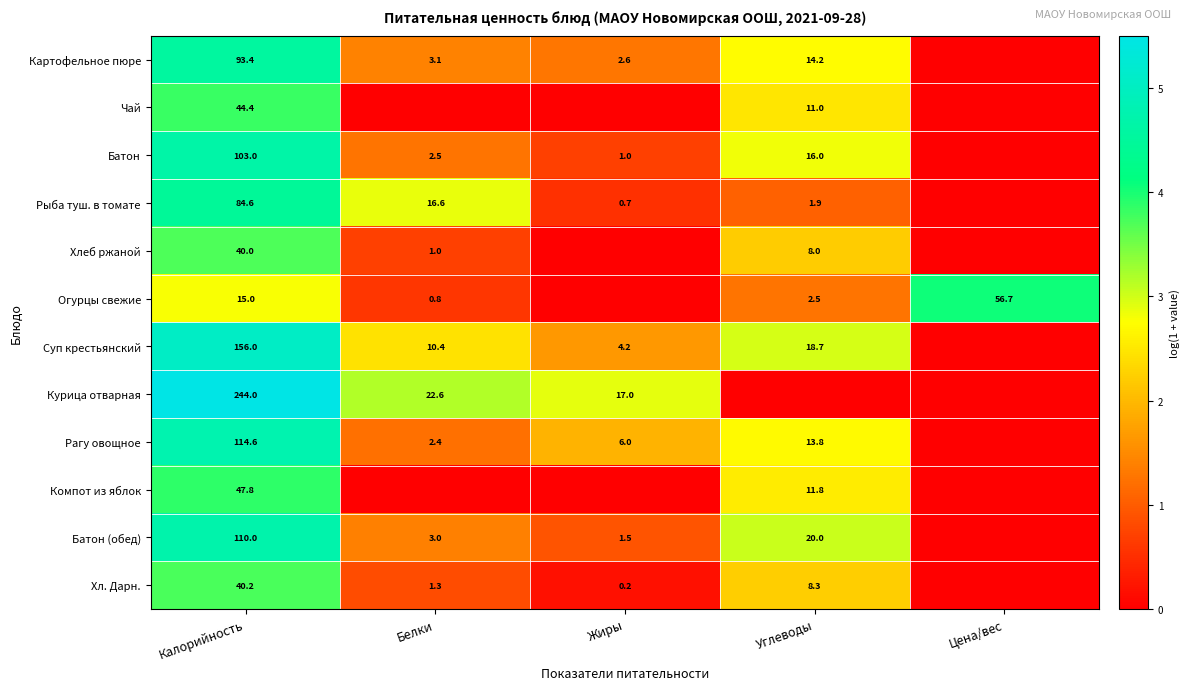

How many distinct data groups are displayed?

12